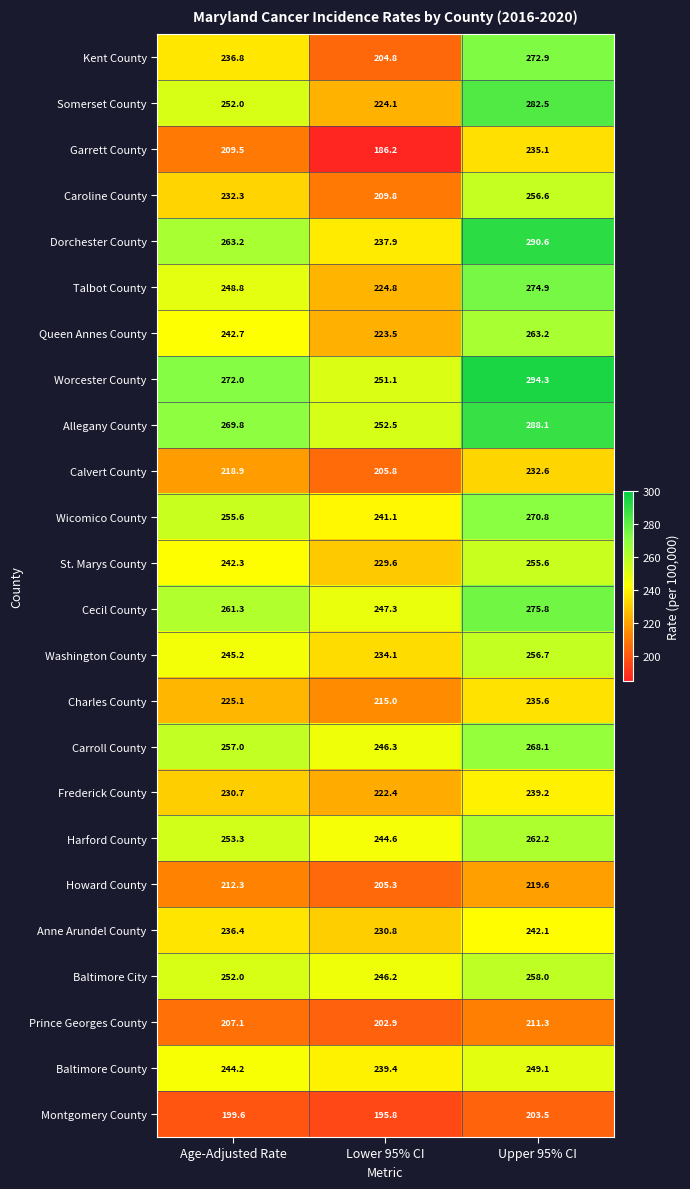

Rank the series by their maximum value, from highest to lowest.

Worcester County, Dorchester County, Allegany County, Somerset County, Cecil County, Talbot County, Kent County, Wicomico County, Carroll County, Queen Annes County, Harford County, Baltimore City, Washington County, Caroline County, St. Marys County, Baltimore County, Anne Arundel County, Frederick County, Charles County, Garrett County, Calvert County, Howard County, Prince Georges County, Montgomery County